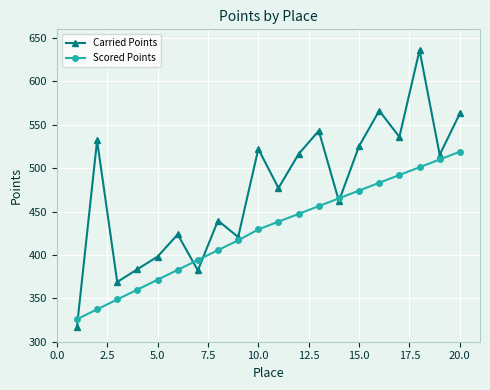

Rank the series by their maximum value, from highest to lowest.

Carried Points, Scored Points